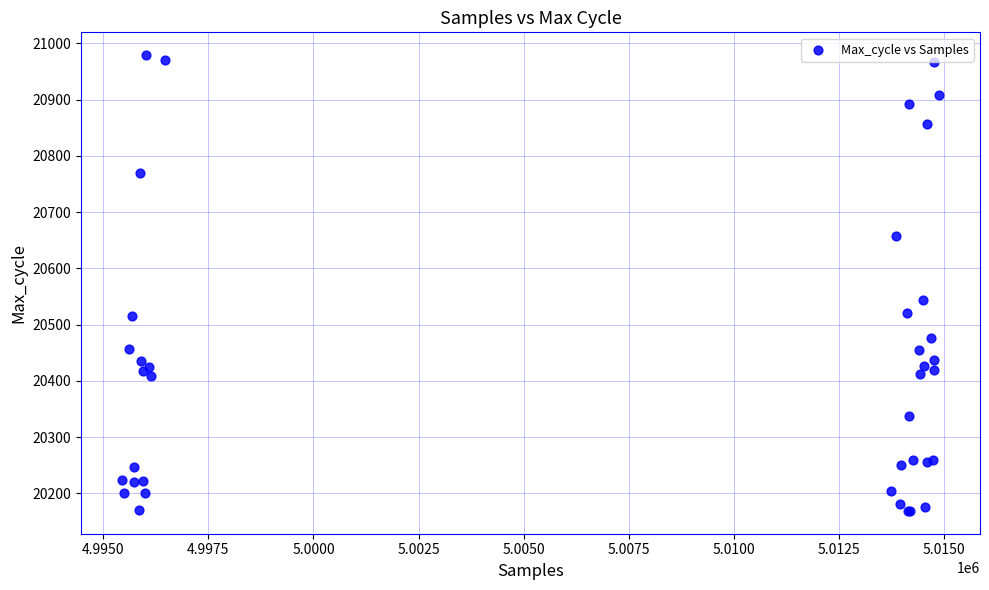

What Y value in the scatter plot is closest to 20574?

20543